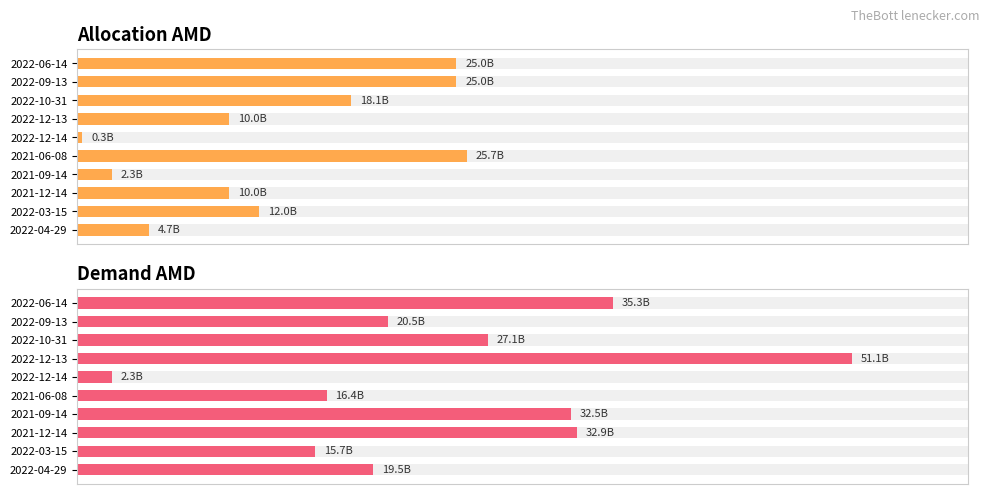

The Demand AMD series shows 23.6 at 2022-06-14. True or false?

False